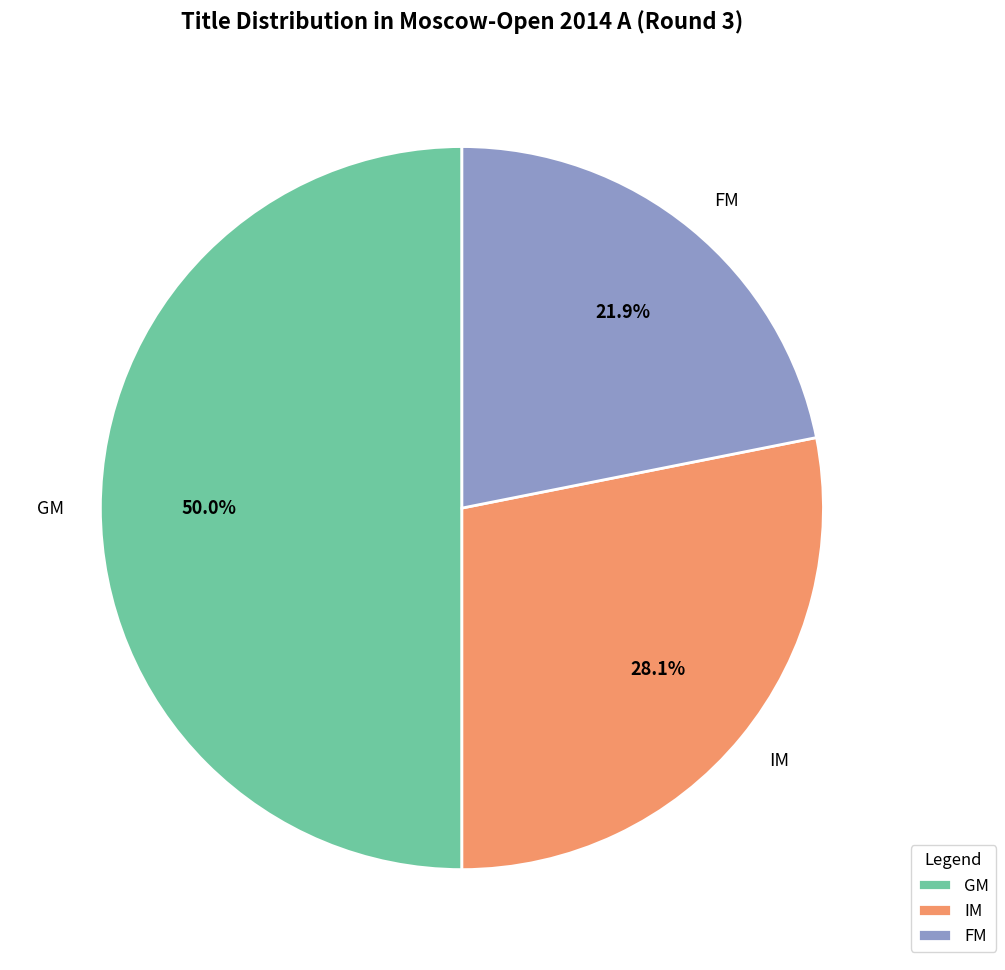

To the nearest percent, what is the difference between the largest and smallest slice percentages?

28%